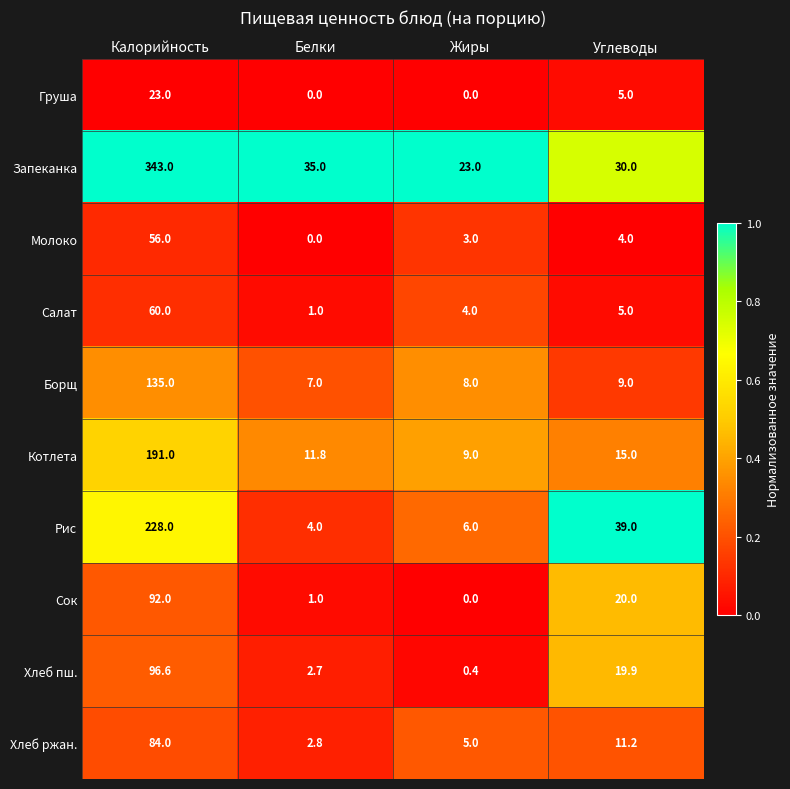

Where is Борщ nearest to the value 71?

Углеводы